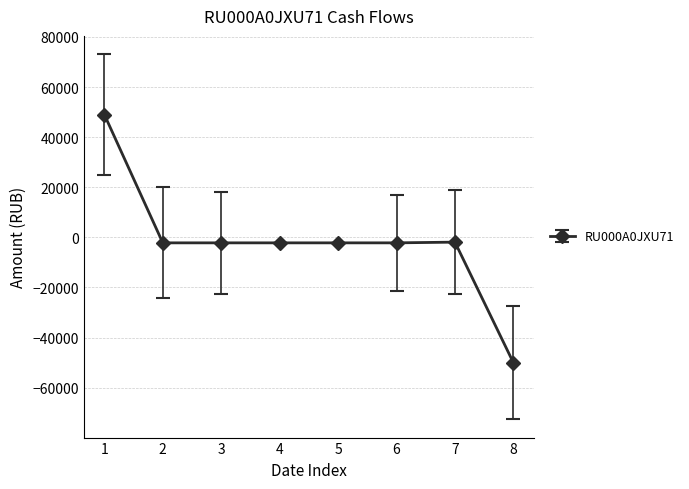

How many values are below -2181?

6